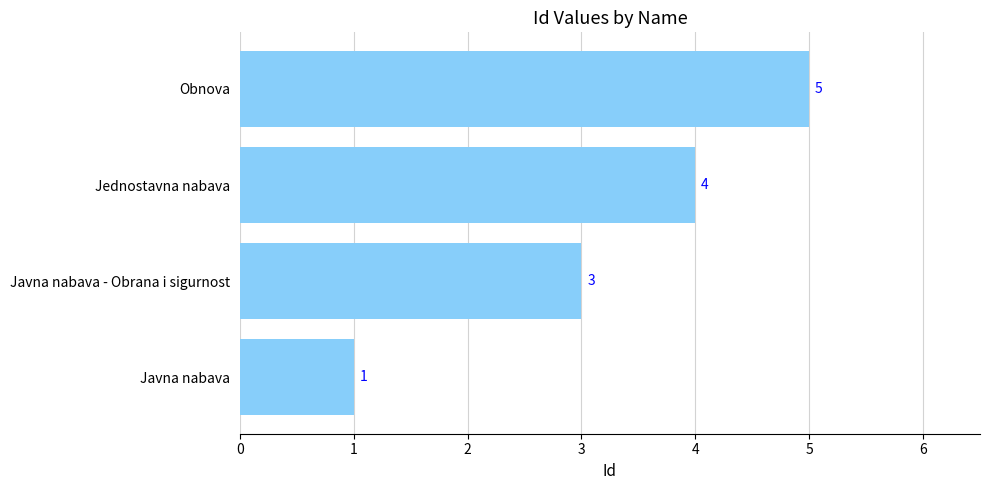

Does the chart contain any negative values?

No